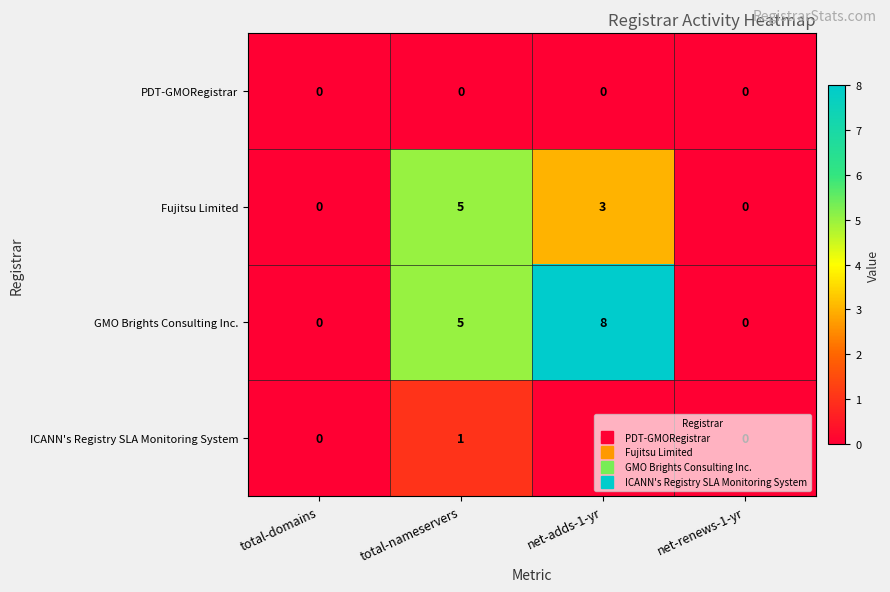

What is the maximum value shown in the chart?

8